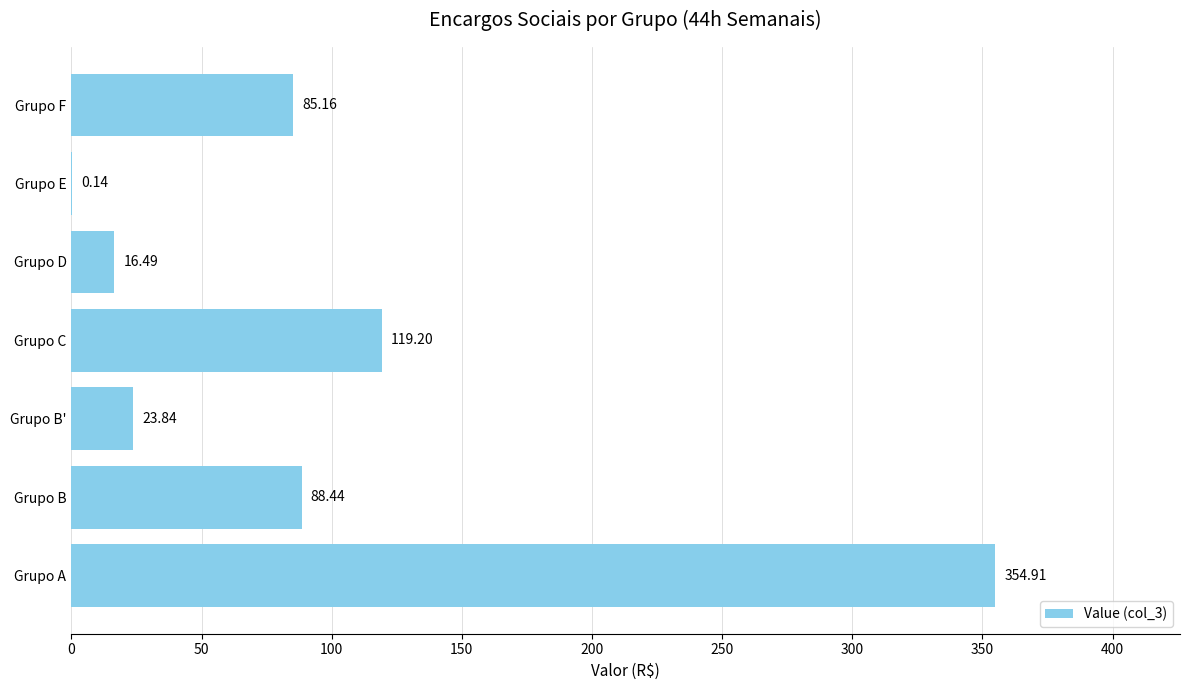

At which category does the chart reach its peak across all series?

Grupo A